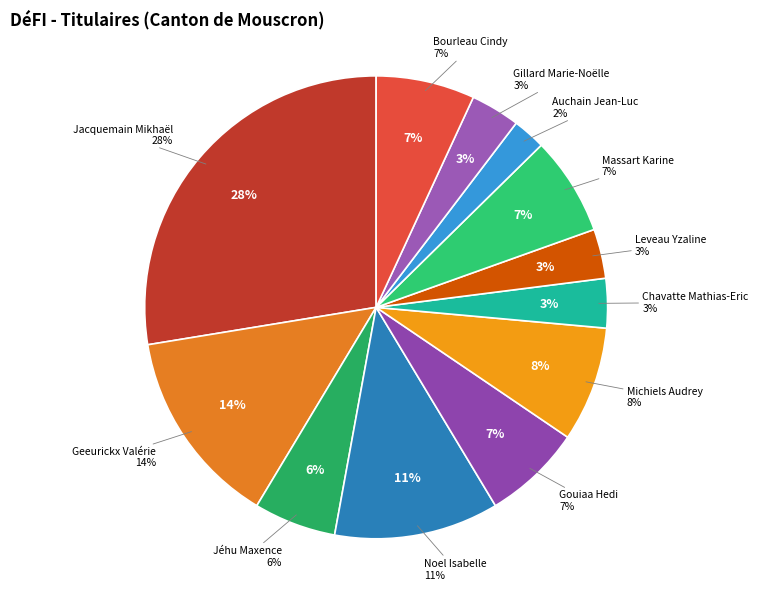

Combined, do Noel Isabelle and Chavatte Mathias-Eric account for over 50%?

No